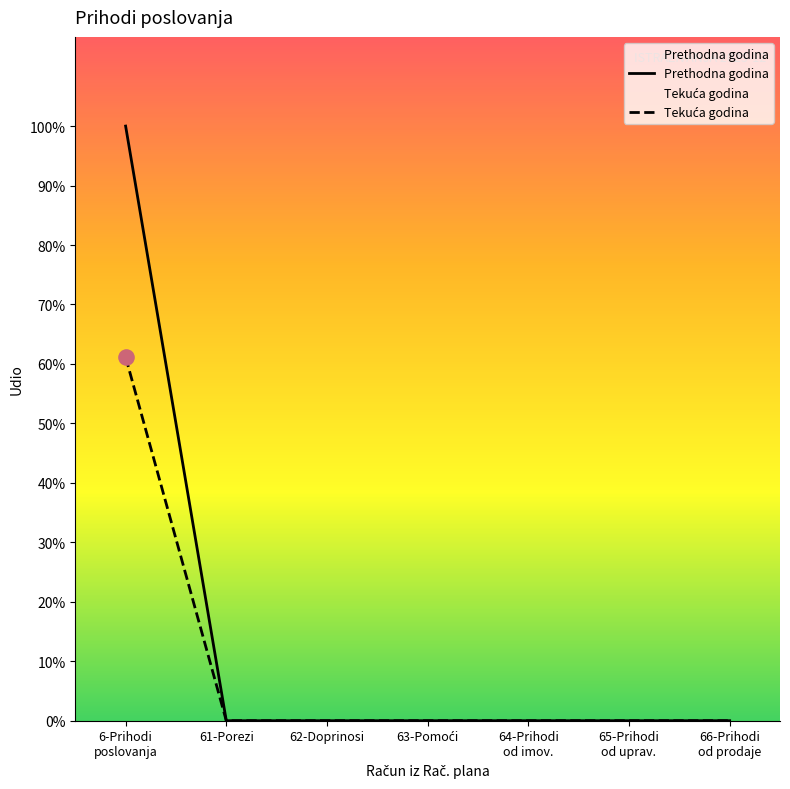

At which category is the sum across all series the highest?

6-Prihodi
poslovanja